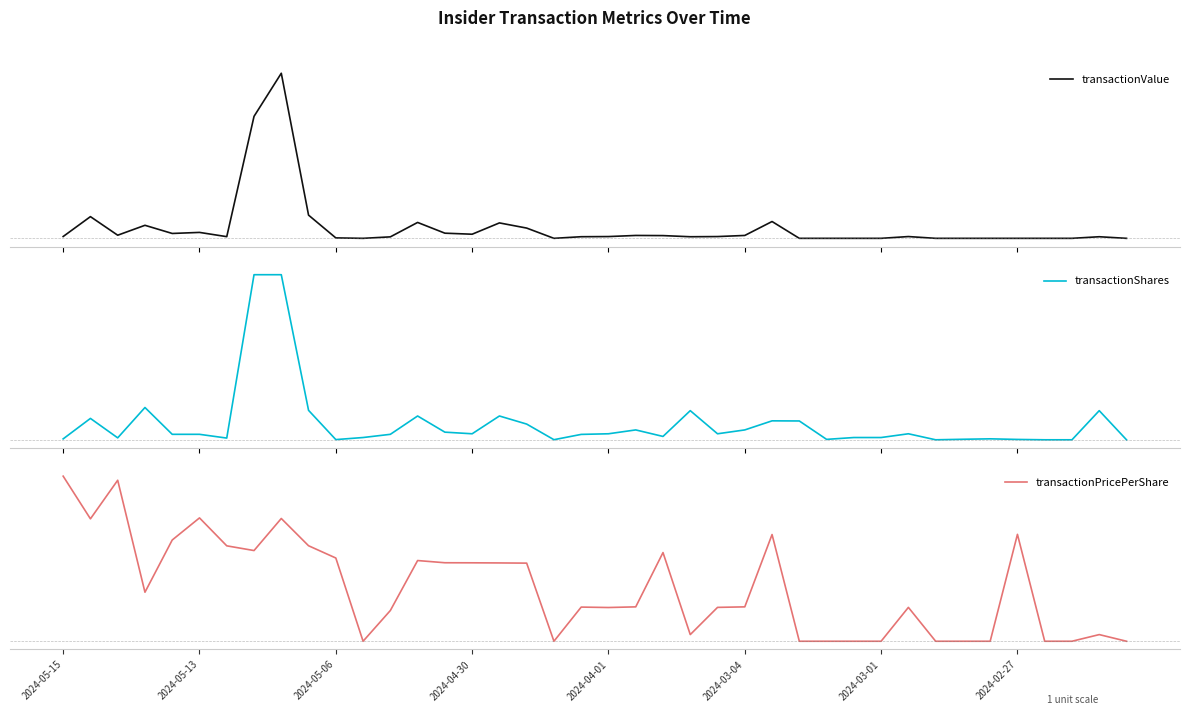

At which category is the sum across all series the highest?

8